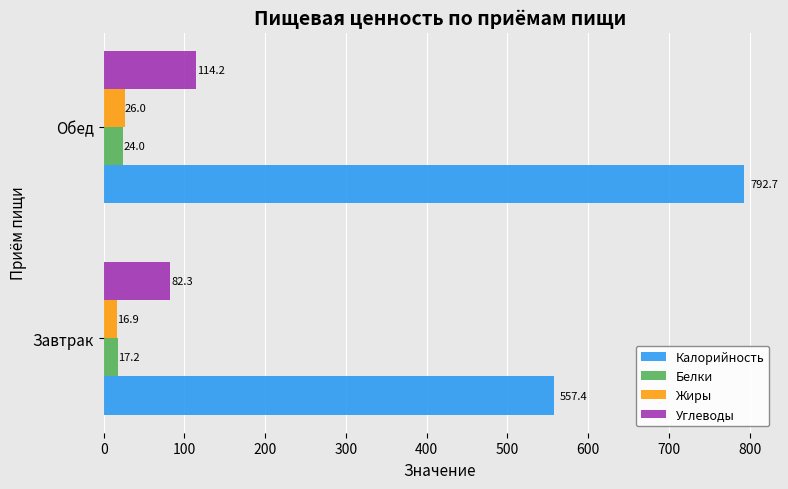

Which category has the highest value in the Калорийность series?

Обед